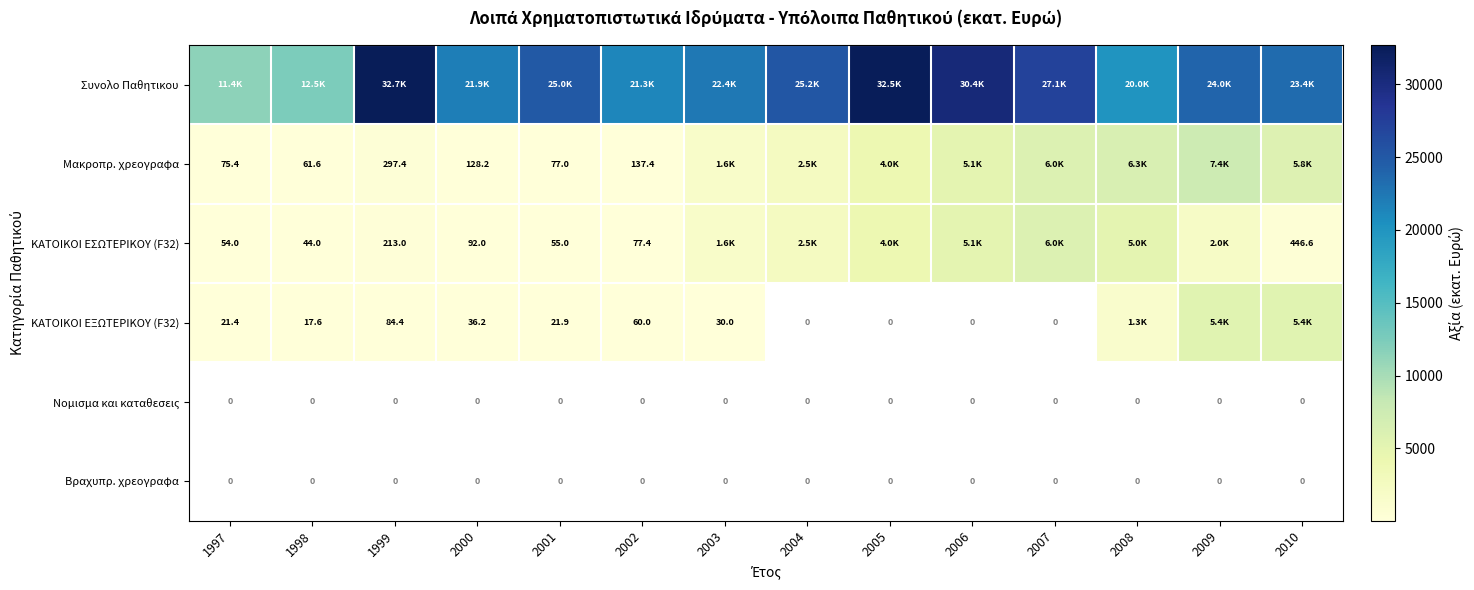

What is the difference between the second highest and minimum values in the ΚΑΤΟΙΚΟΙ ΕΣΩΤΕΡΙΚΟΥ (F32) series?

5071.3